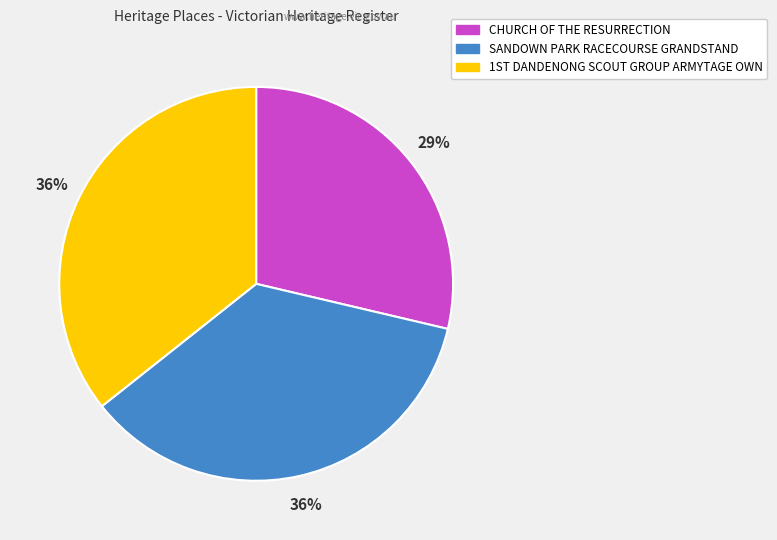

How many slices are in this pie chart?

3